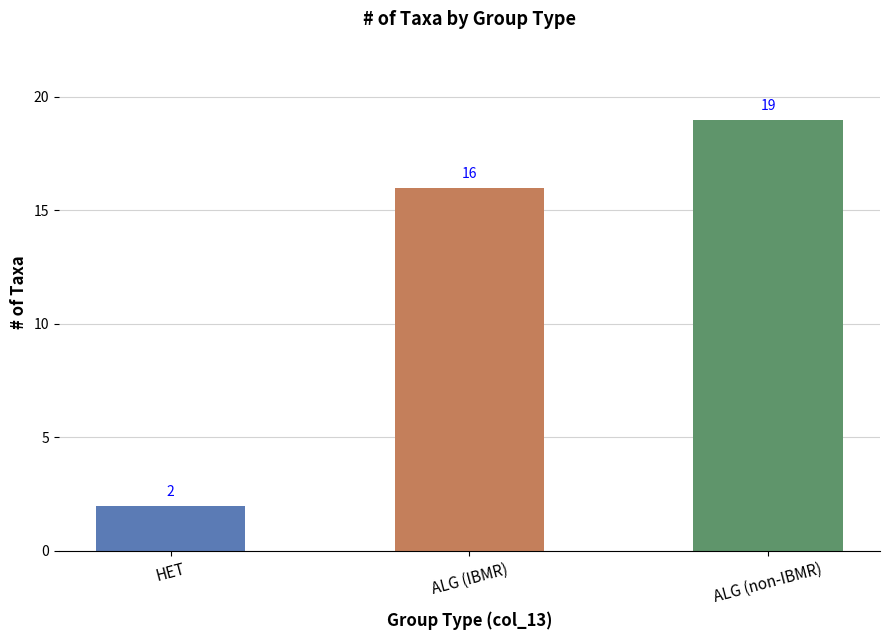

List the labels in order of value, smallest first.

HET, ALG (IBMR), ALG (non-IBMR)